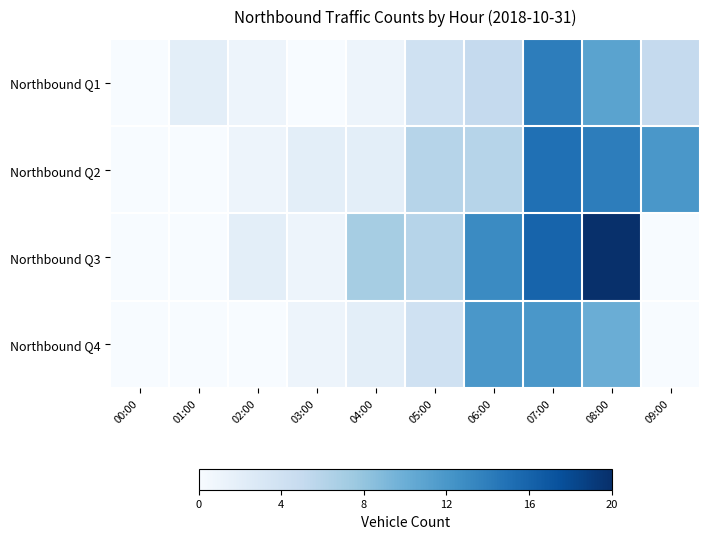

At how many categories does at least one series exceed 4?

6